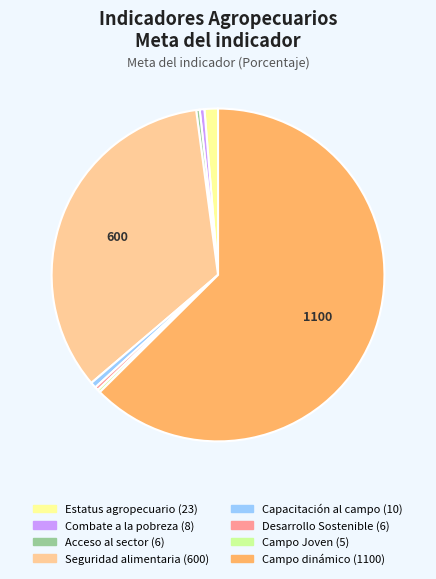

Is there any slice that represents more than half of the pie?

Yes